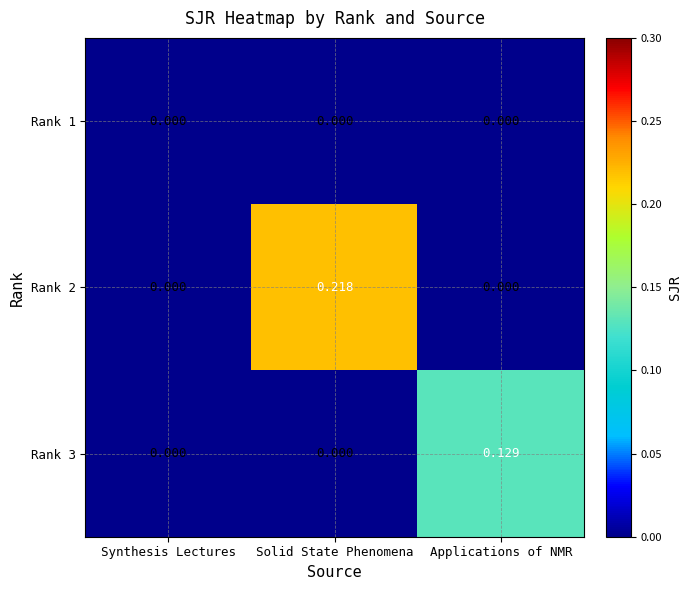

At which category is the sum across all series the highest?

Solid State Phenomena